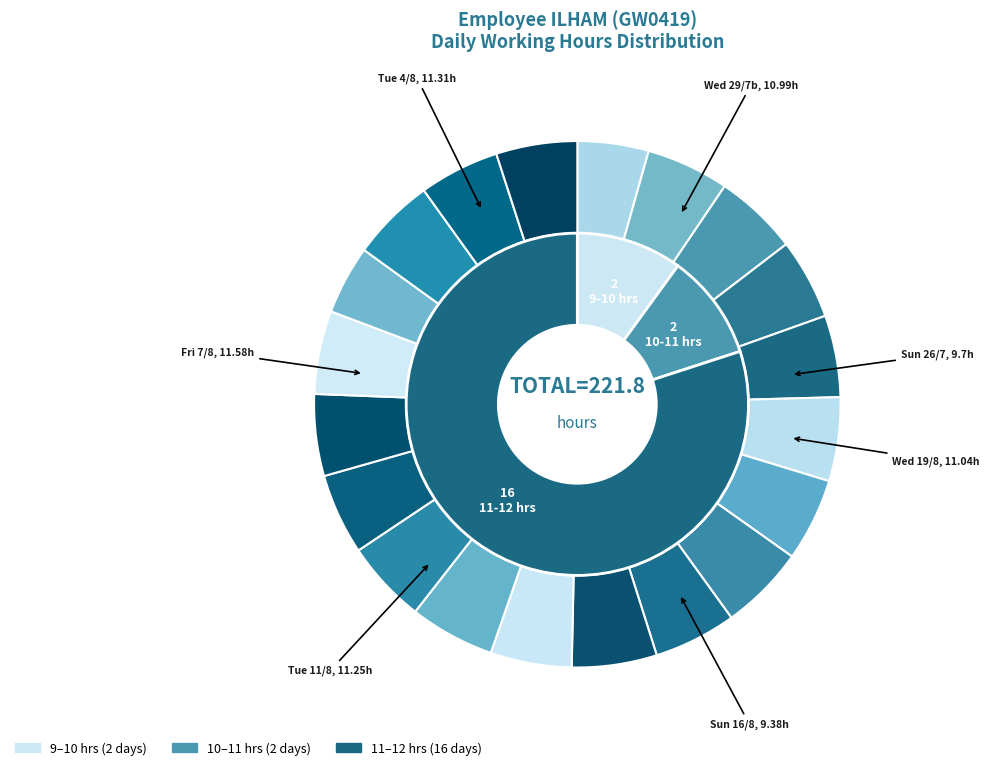

To the nearest percent, what is the average slice percentage?

5%